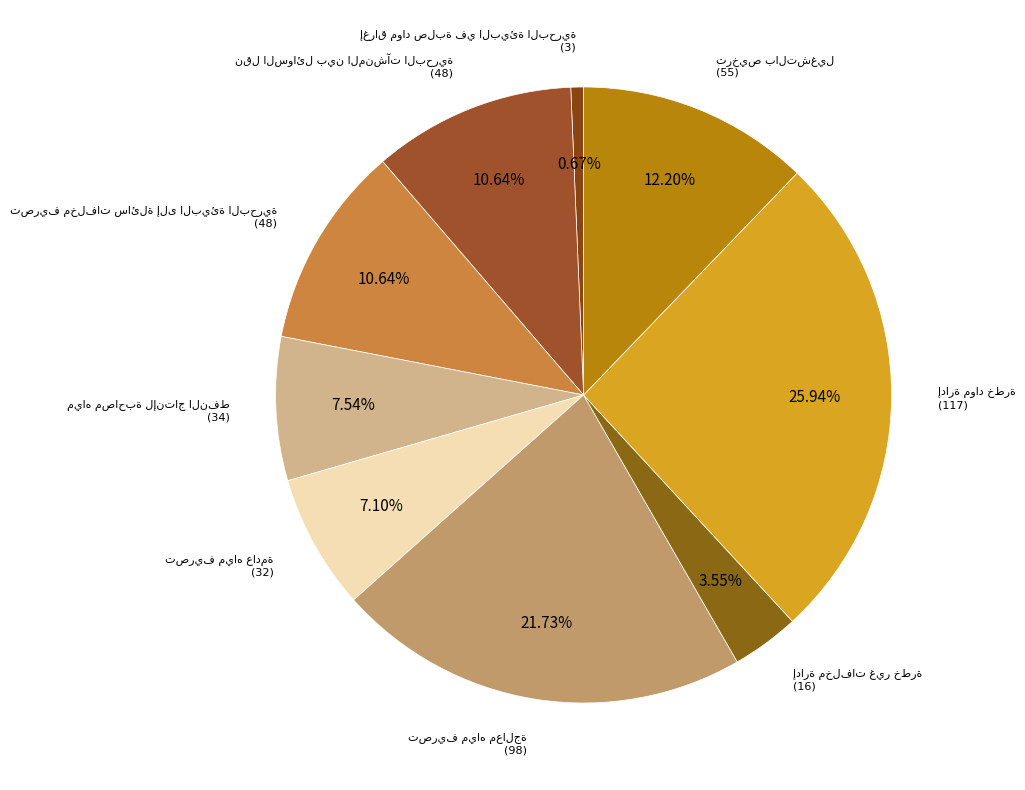

The إدارة مواد خطرة slice represents 26% of the pie. True or false?

True